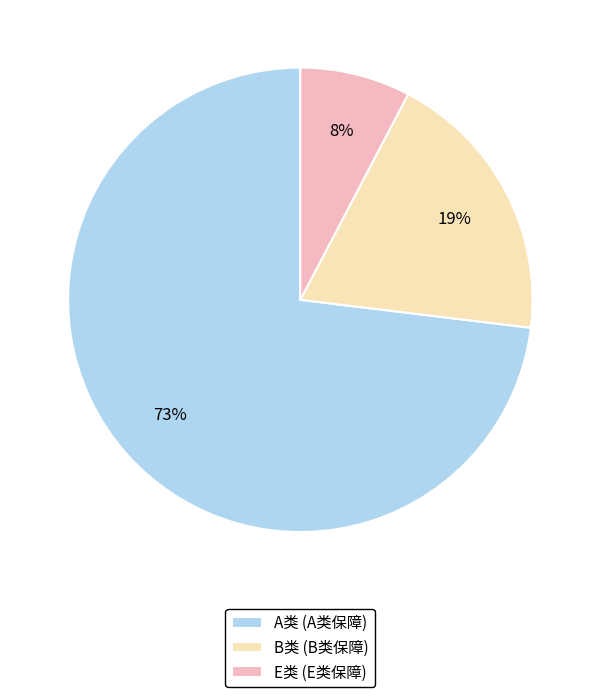

Is it true that E类 is 8% of the pie?

True